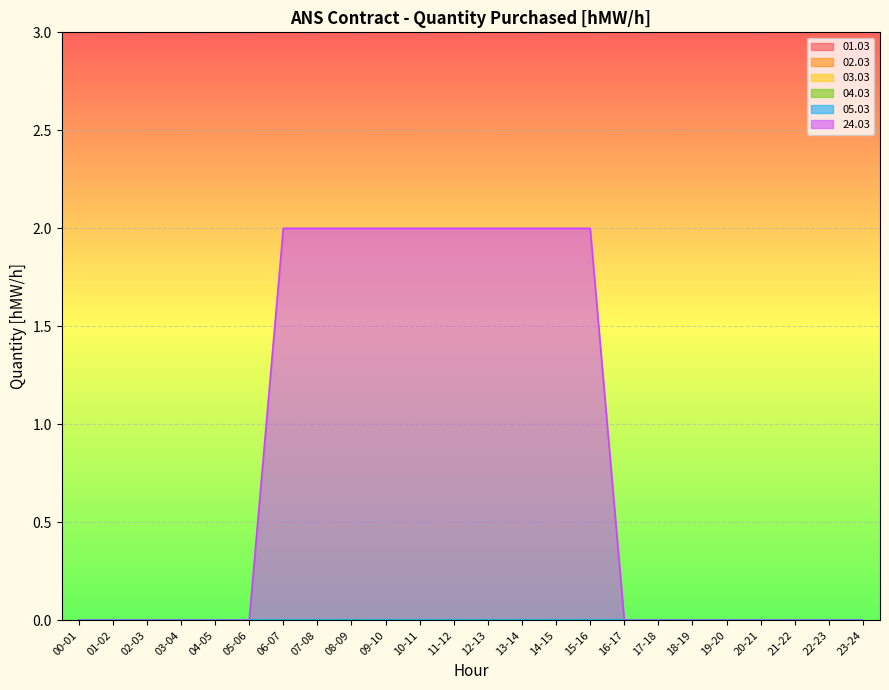

Reading right to left, transcribe all the data shown in this chart.

01.03: 0	0	0	0	0	0	0	0	0	0	0	0	0	0	0	0	0	0	0	0	0	0	0	0
02.03: 0	0	0	0	0	0	0	0	0	0	0	0	0	0	0	0	0	0	0	0	0	0	0	0
03.03: 0	0	0	0	0	0	0	0	0	0	0	0	0	0	0	0	0	0	0	0	0	0	0	0
04.03: 0	0	0	0	0	0	0	0	0	0	0	0	0	0	0	0	0	0	0	0	0	0	0	0
05.03: 0	0	0	0	0	0	0	0	0	0	0	0	0	0	0	0	0	0	0	0	0	0	0	0
24.03: 0	0	0	0	0	0	0	0	2	2	2	2	2	2	2	2	2	2	0	0	0	0	0	0